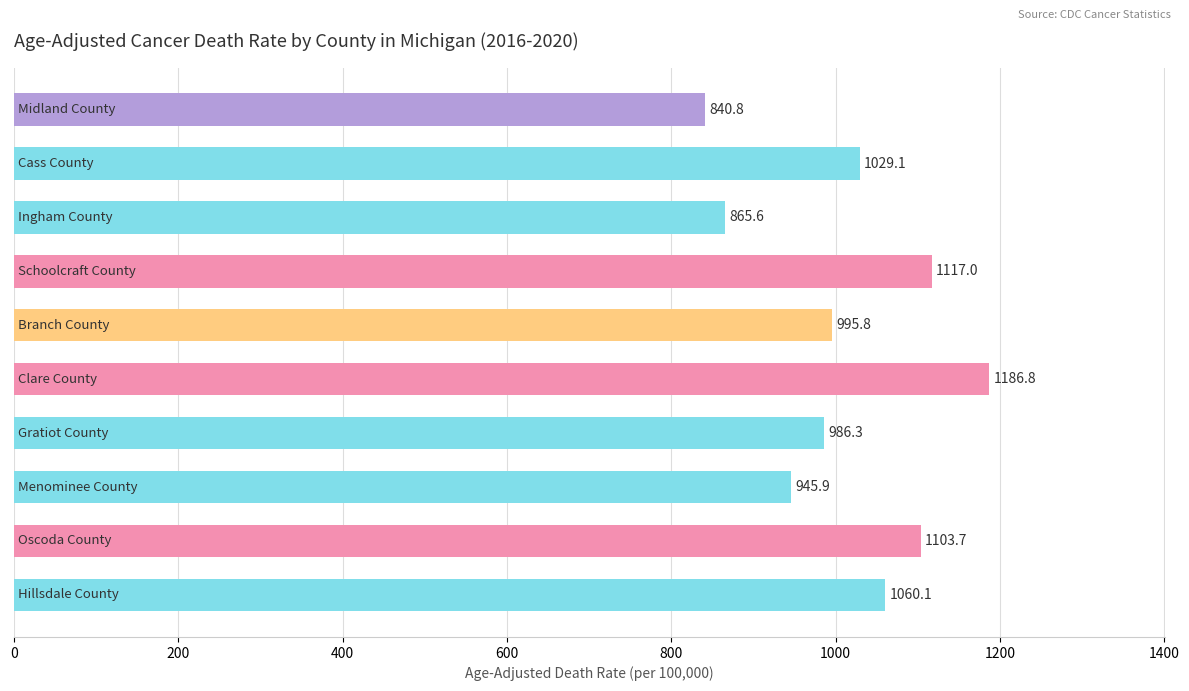

What is the value of the 4th bar from the top?

1117.0